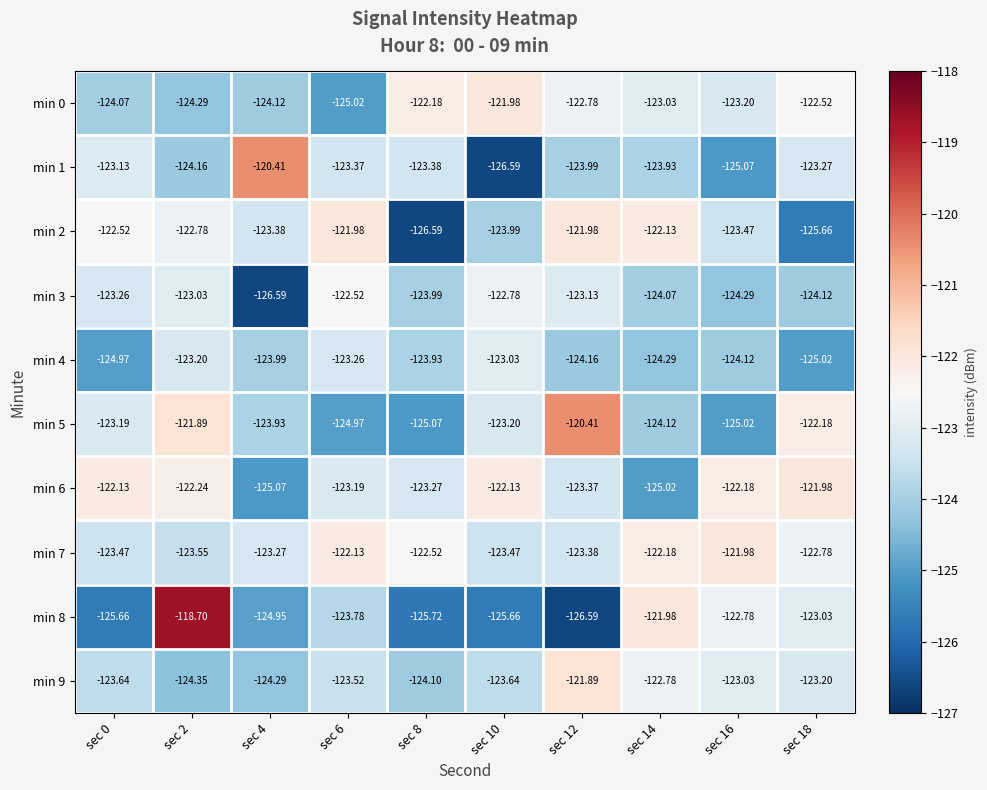

Is the value of min 1 at sec 2 greater than the value of min 0 at sec 8?

No